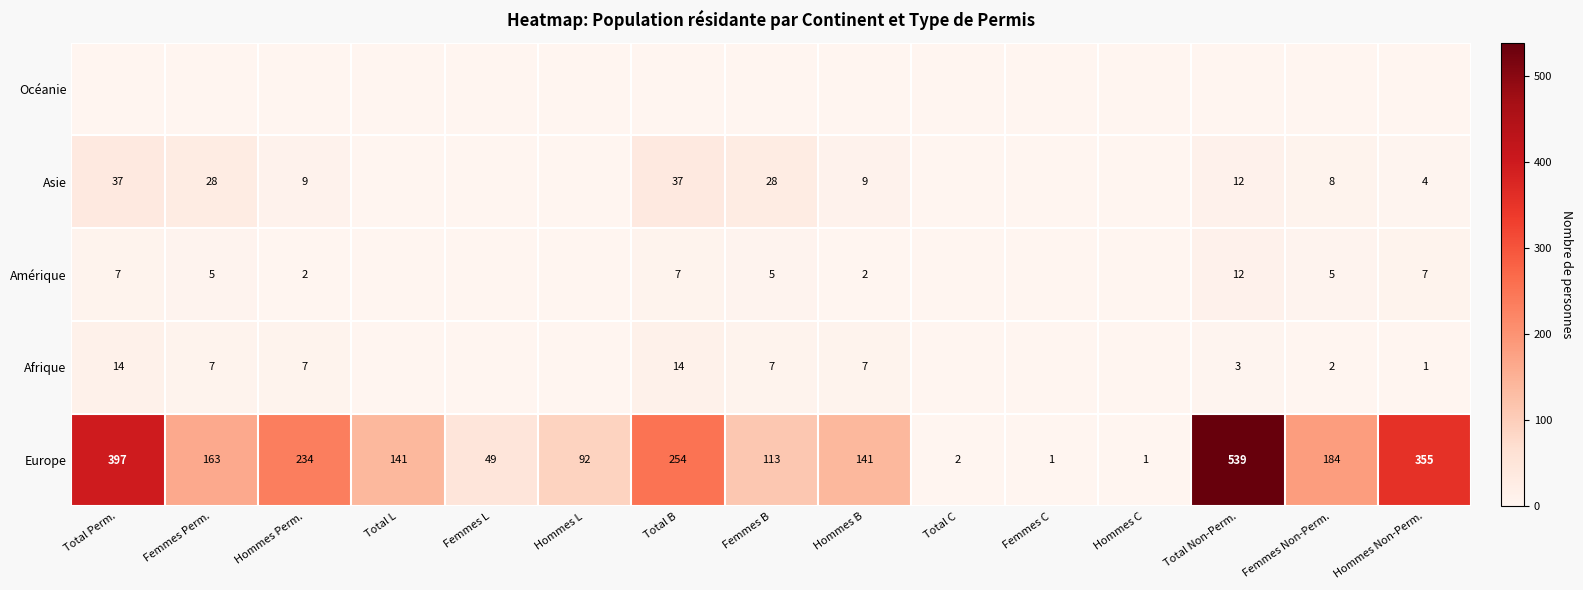

True or false: Europe has a value of 254 at Total B.

True